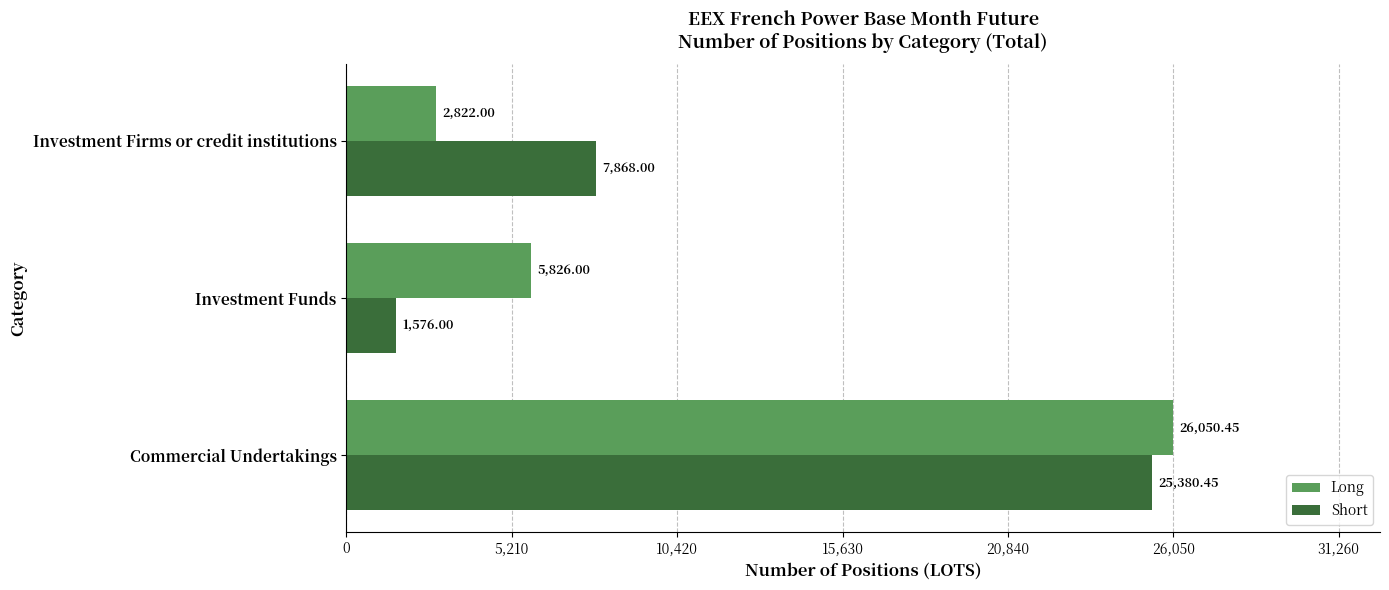

How many series are shown in this chart?

2